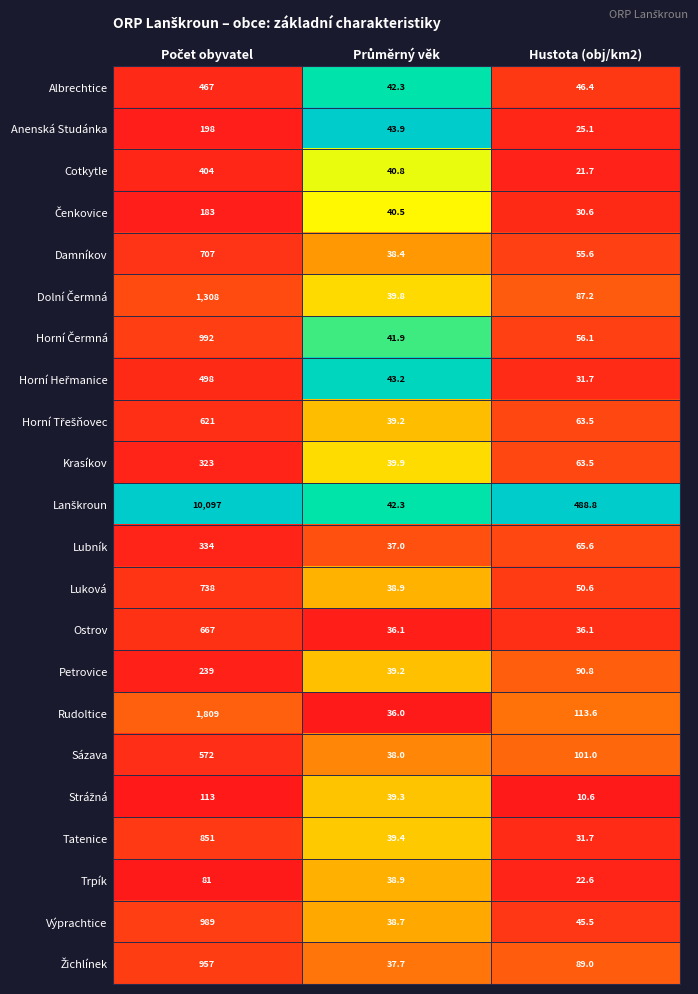

Where is Damníkov nearest to the value 372?

Hustota (obj/km2)